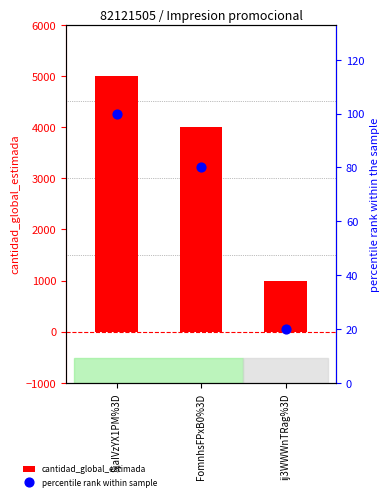

At how many categories does at least one series exceed 2658?

2